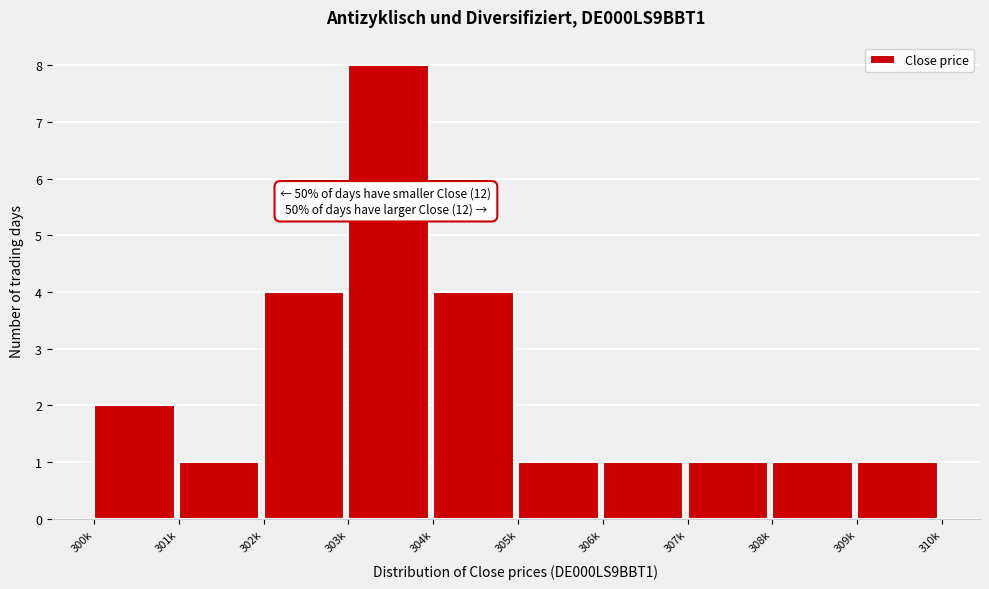

Reading right to left, extract all data points from this chart.

1	1	1	1	1	4	8	4	1	2